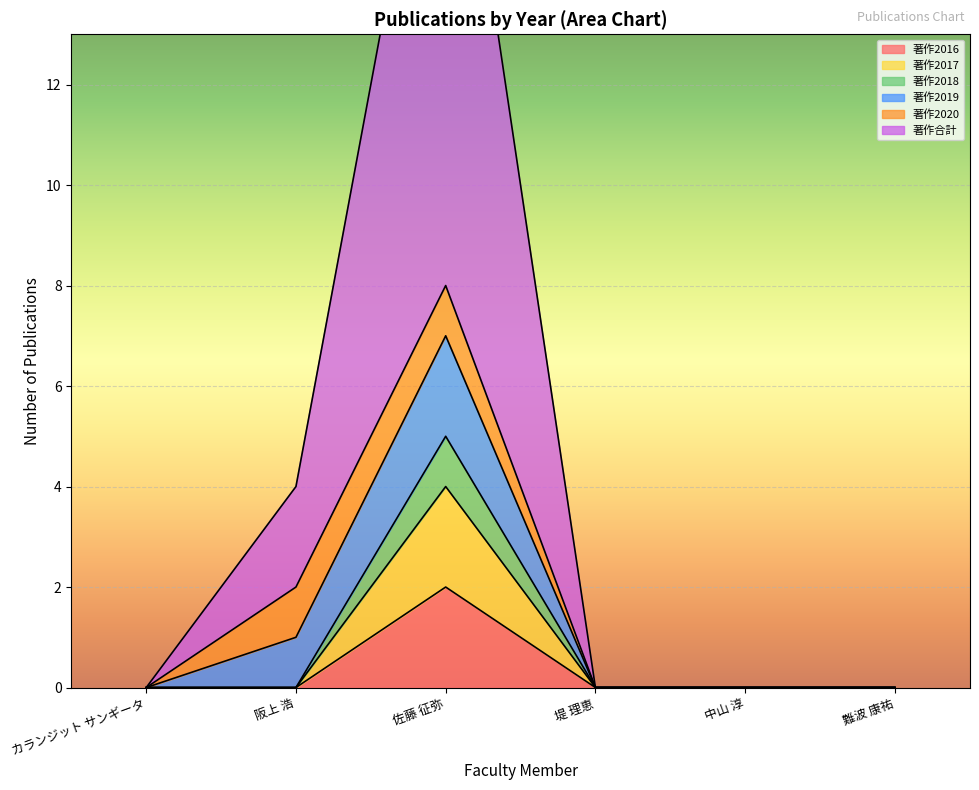

The value of 著作2016 at 佐藤 征弥 is 2. True or false?

True